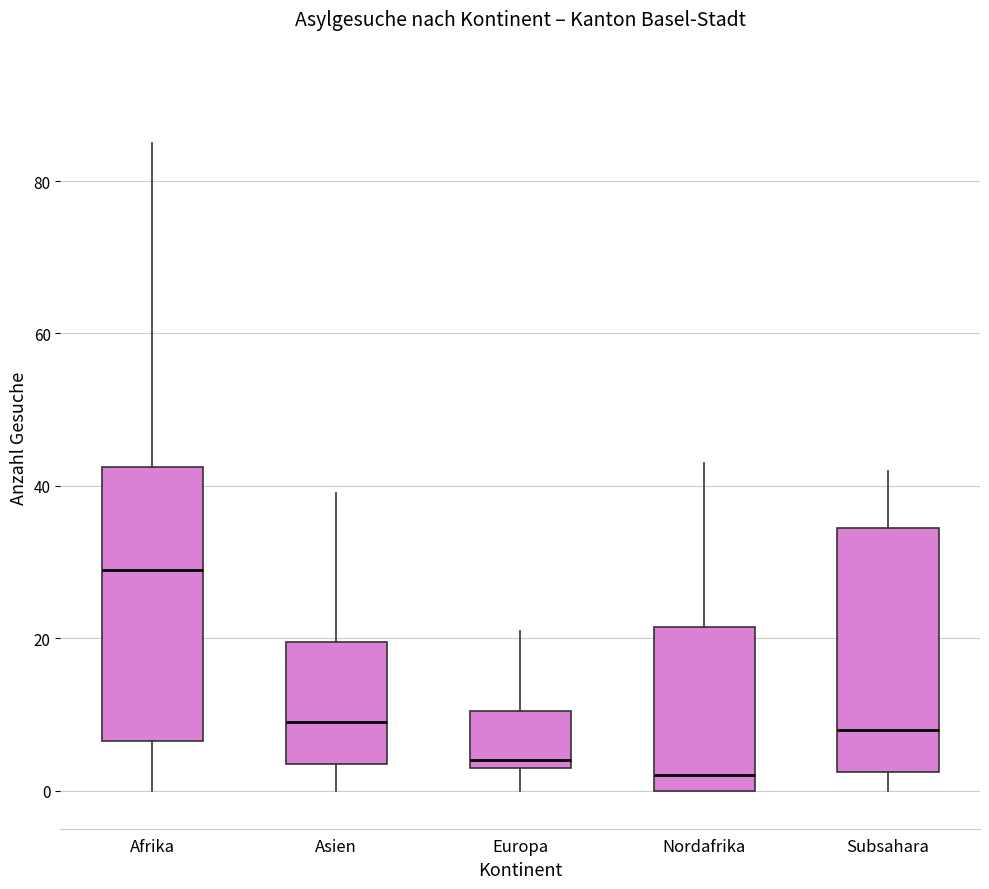

Where does the median line of the box for Asien sit on the y-axis? The values are not printed on the chart, so give them approximately, as read against the axis.

10